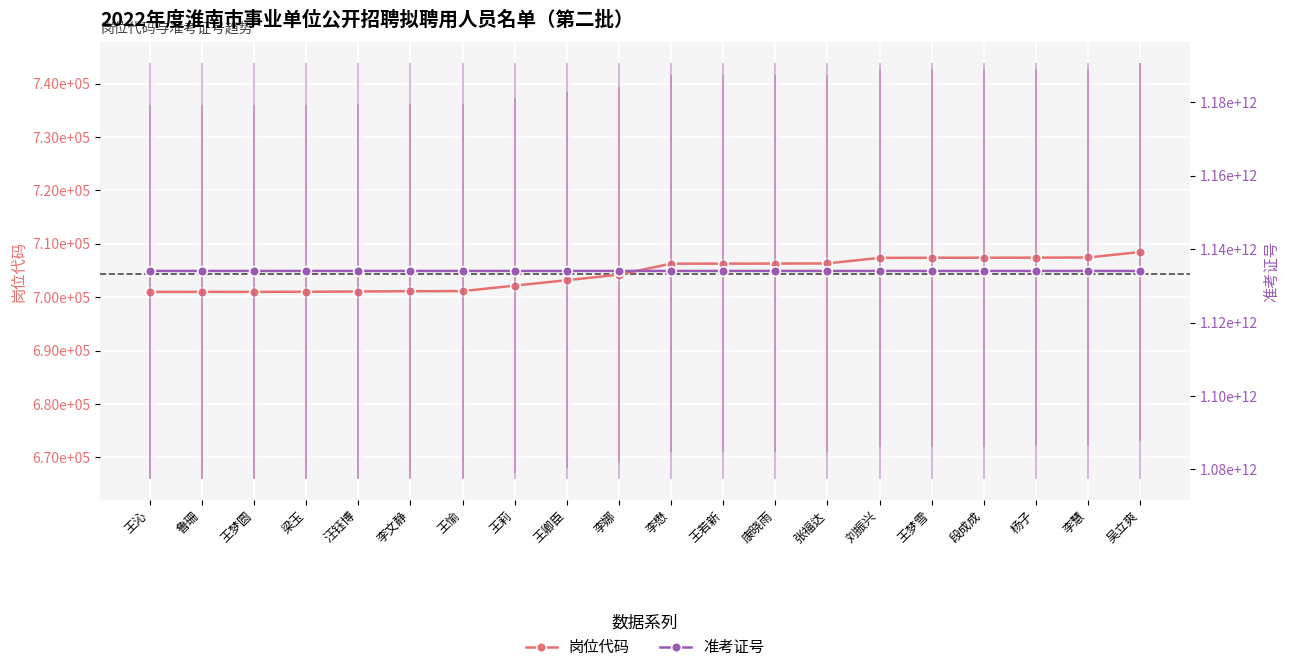

At which category does 准考证号 reach its first local peak?

鲁珊